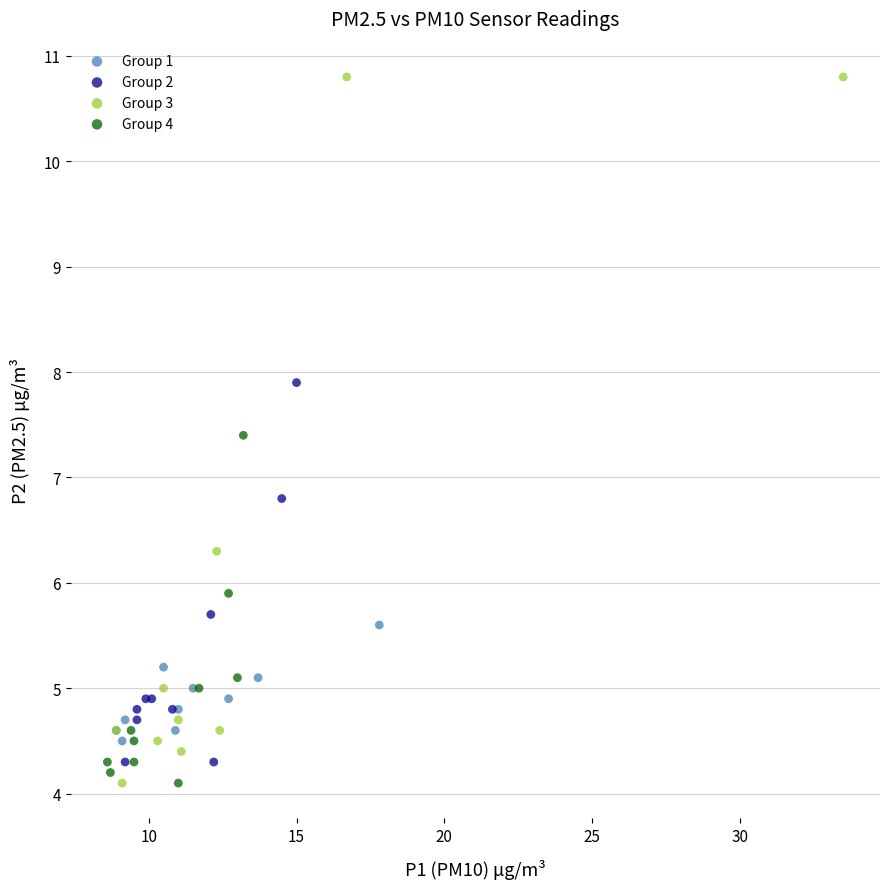

What are all the series names shown in the legend?

Group 1, Group 2, Group 3, Group 4